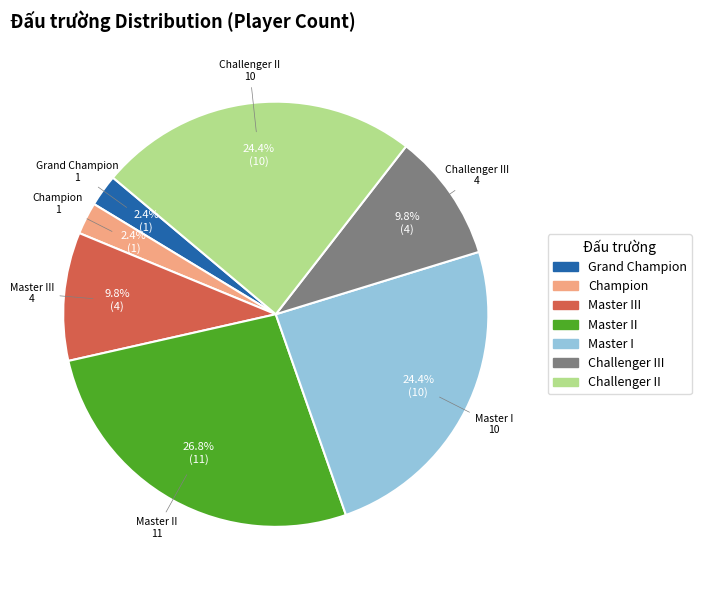

What is the ratio of the value at Master I to the value at Challenger III?

2.5